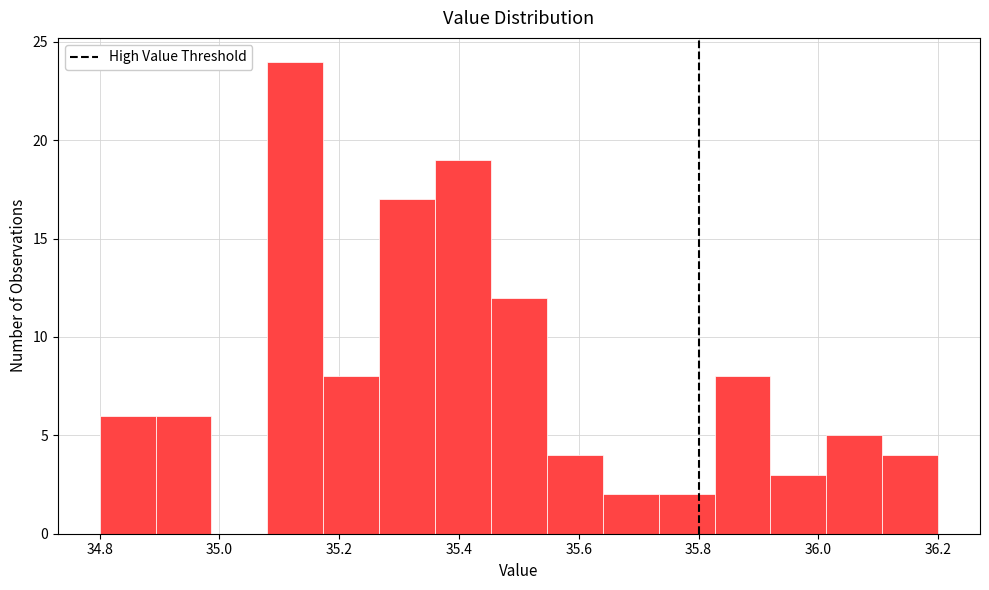

What is the height of the bar covering 35.18 to 35.26 on the x-axis? Neither the bar edges nor the heights are printed on the chart, so give them approximately, as read against the axes.

8